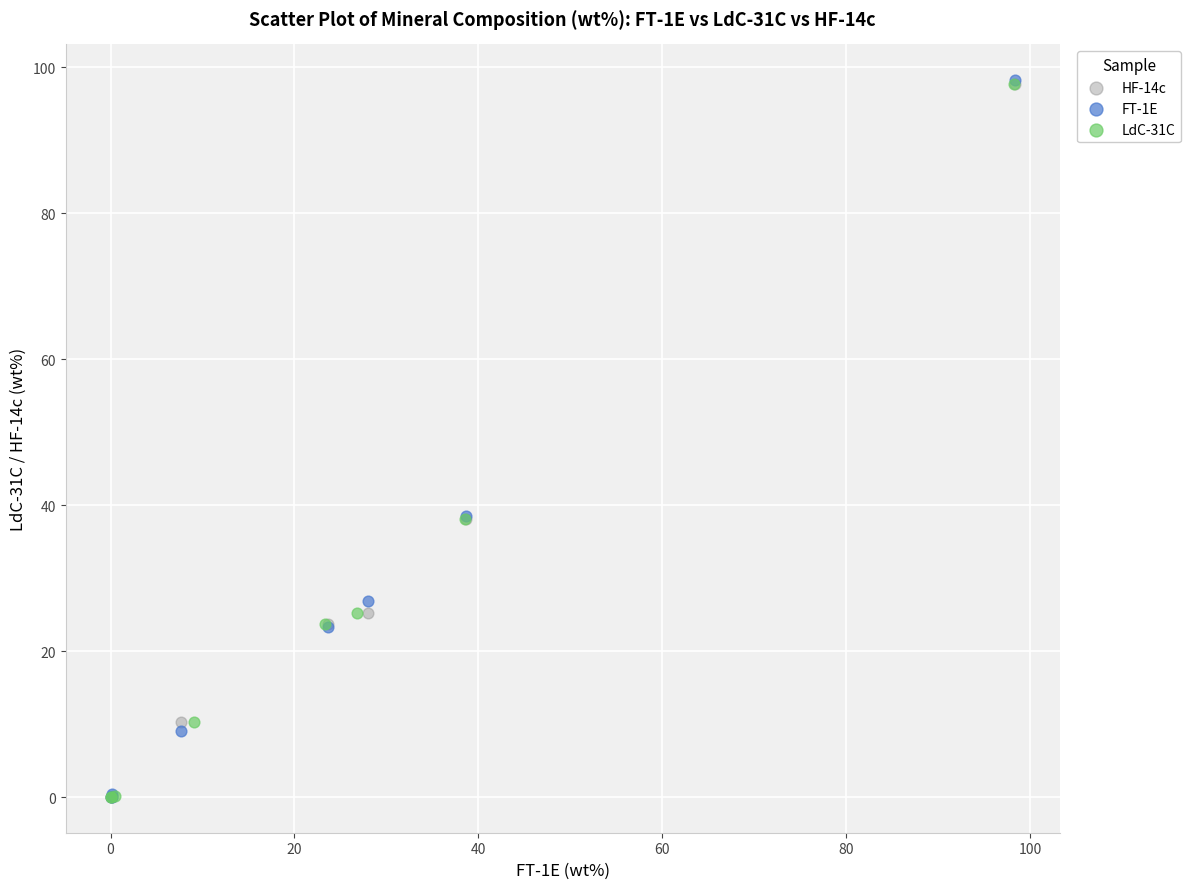

Which series has the widest spread of Y values?

FT-1E